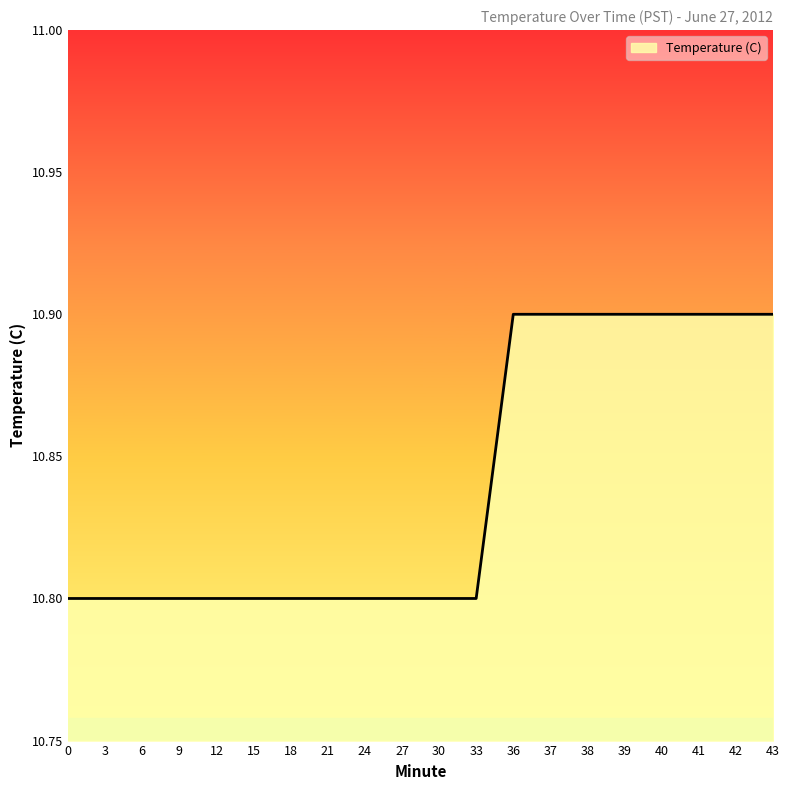

How many lines are shown in the chart?

1